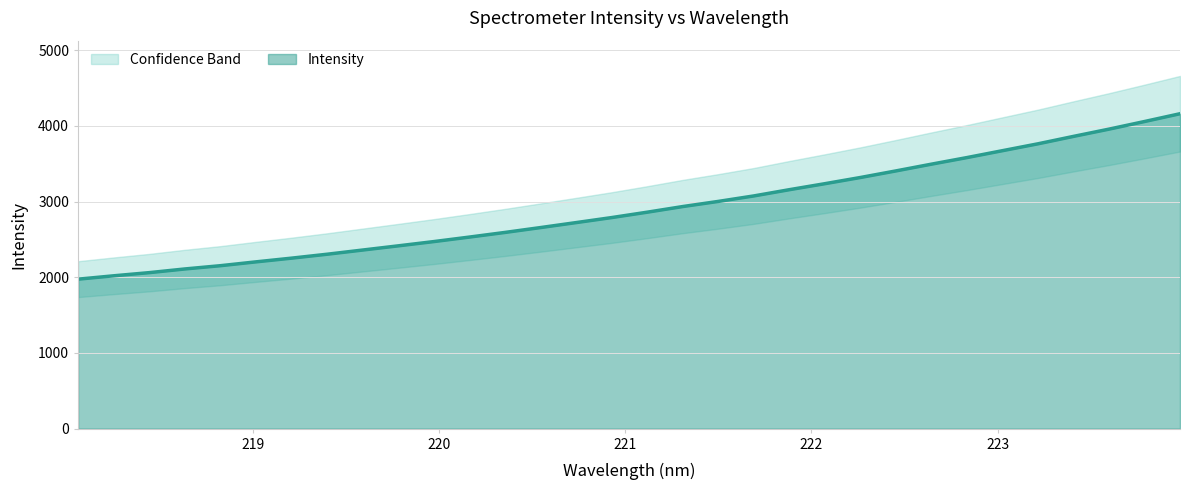

True or false: there are more than 2 points higher than both neighbors.

False